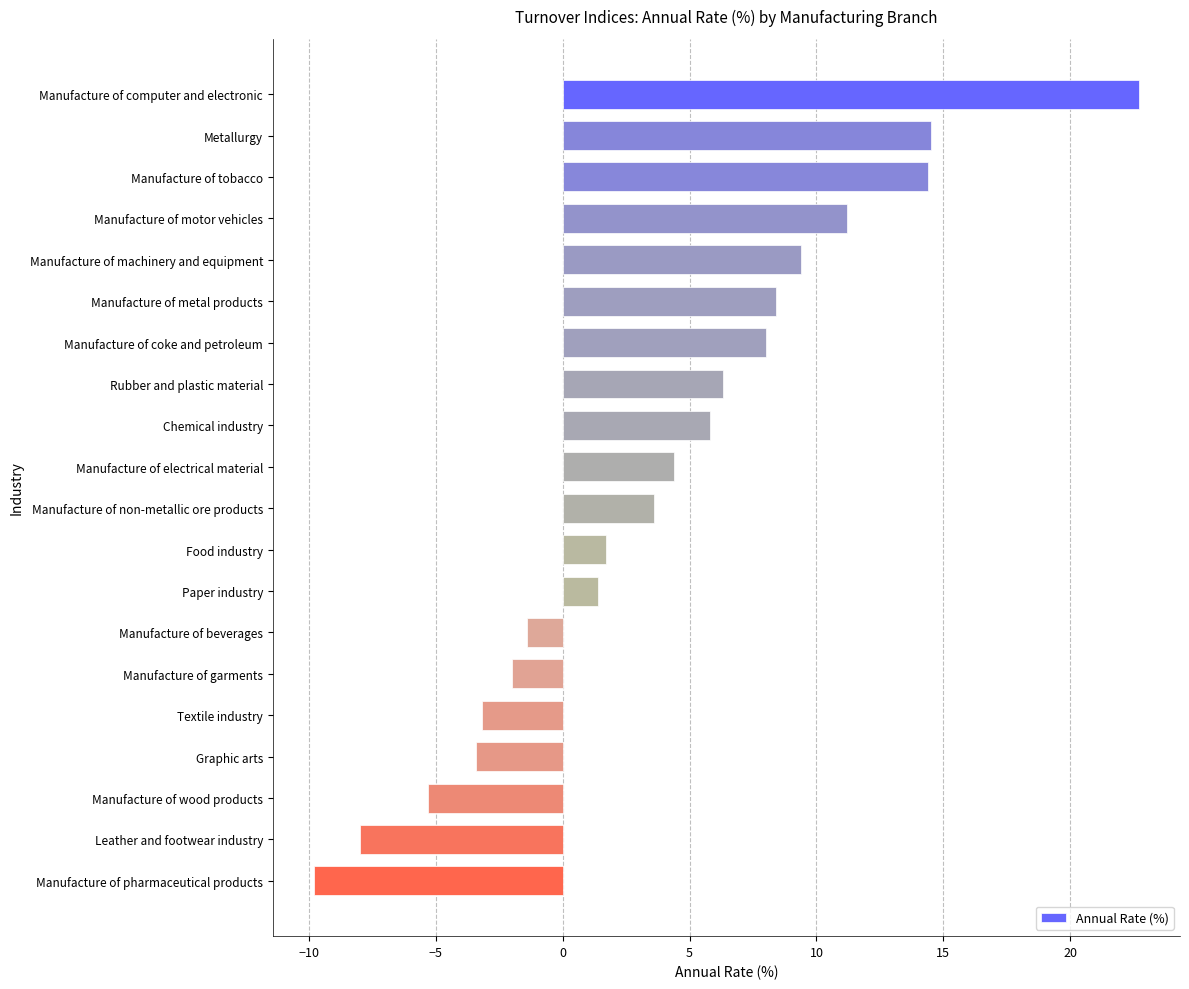

Between Metallurgy and Textile industry, which is larger?

Metallurgy